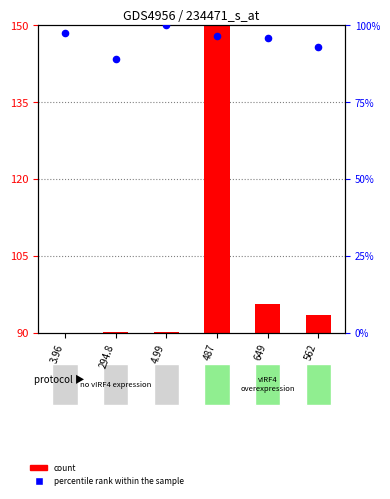

What is the total value across all series at 294.8?

89.3